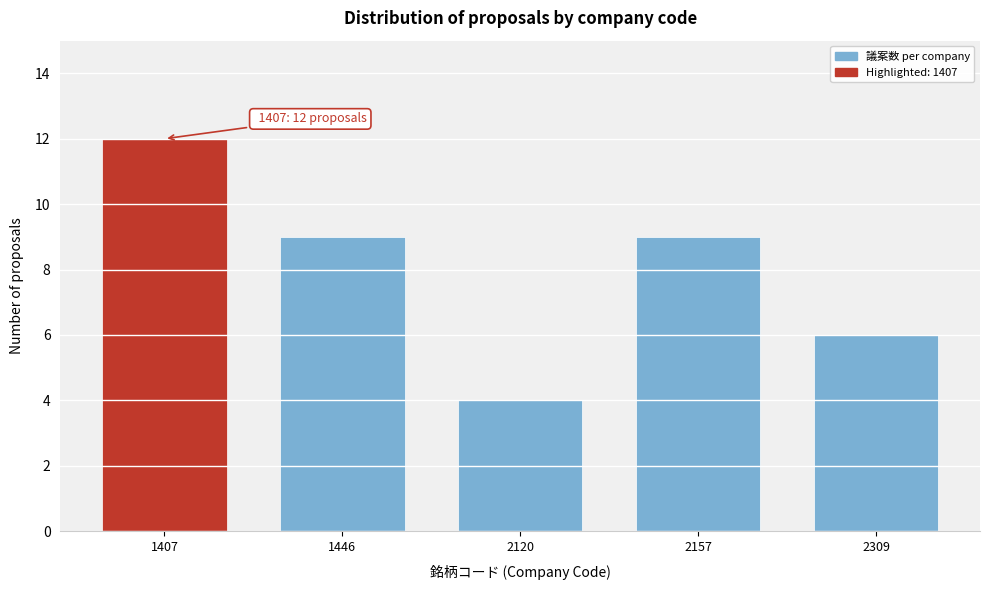

Reading right to left, list all the values displayed in this chart.

6	9	4	9	12